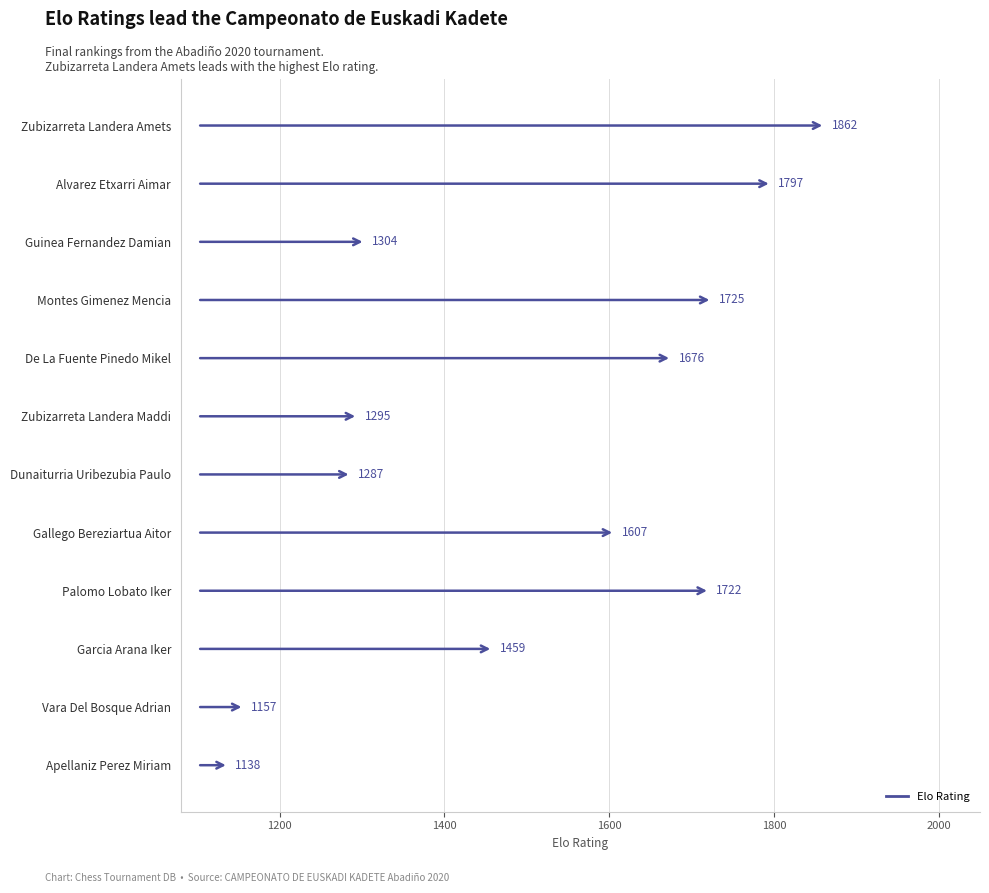

Approximately how many times larger is the value at Guinea Fernandez Damian compared to Gallego Bereziartua Aitor?

0.8